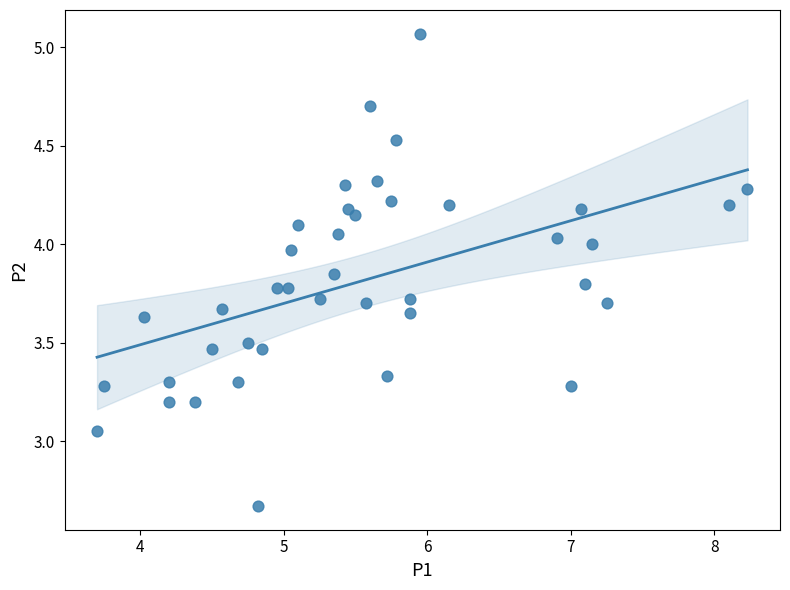

What is the range of Y values (max minus min)?

2.4